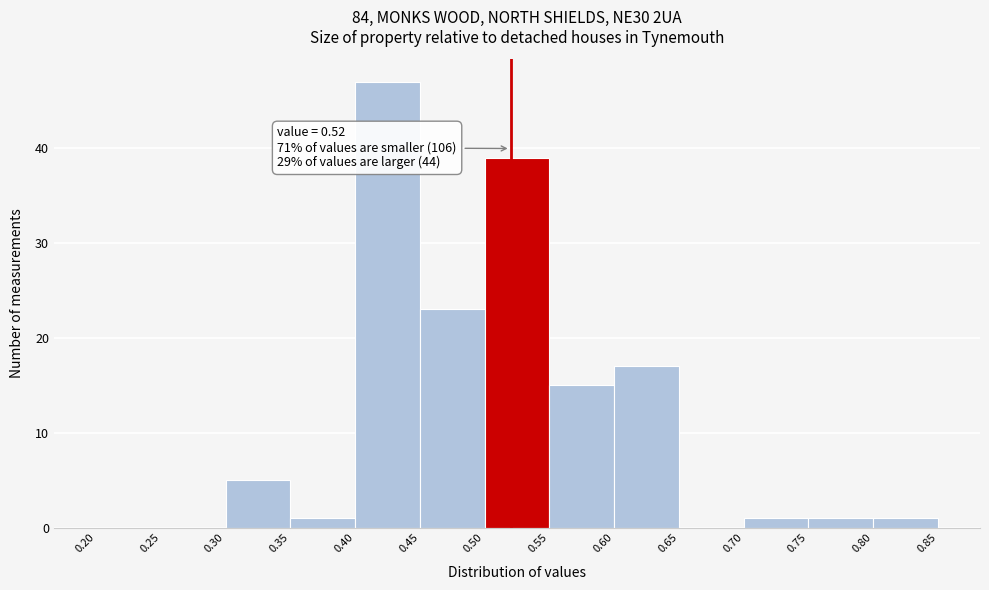

Over which range of the x-axis is the bar tallest?

0.40 to 0.45